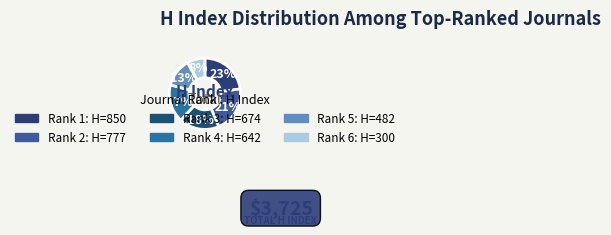

What is the change in value from Rank 2 to Rank 6?

-477